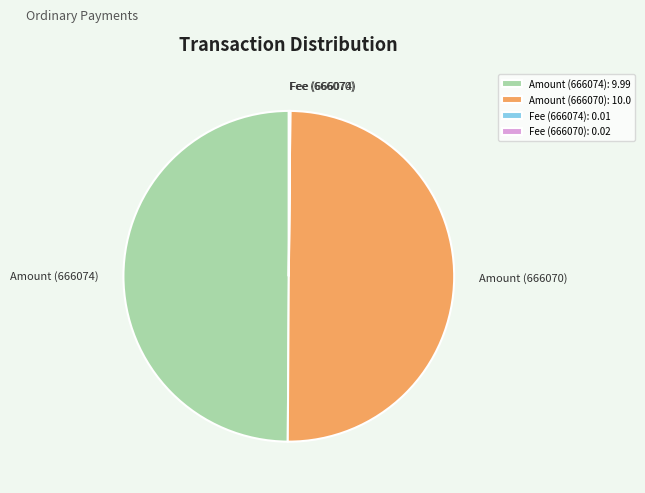

The Amount (666074): 9.99 slice represents 50% of the pie. True or false?

True